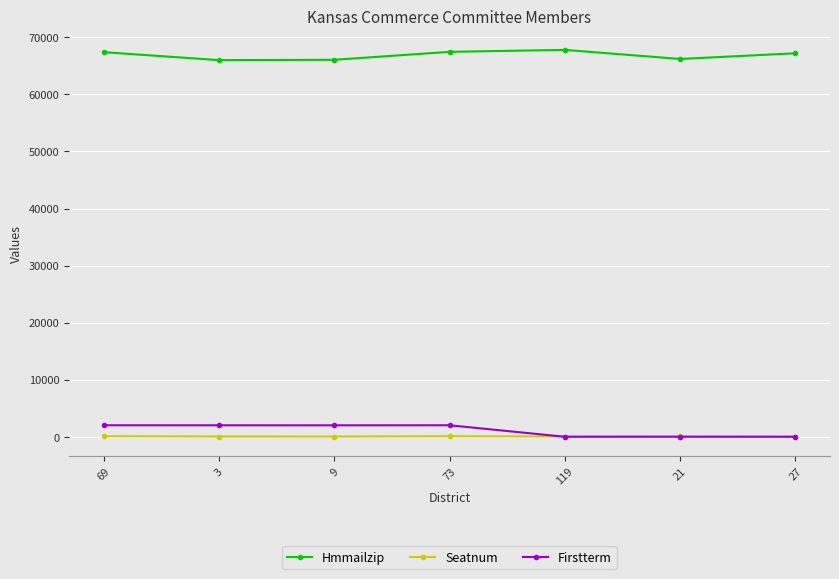

Is this an area chart (filled region under the line)?

No